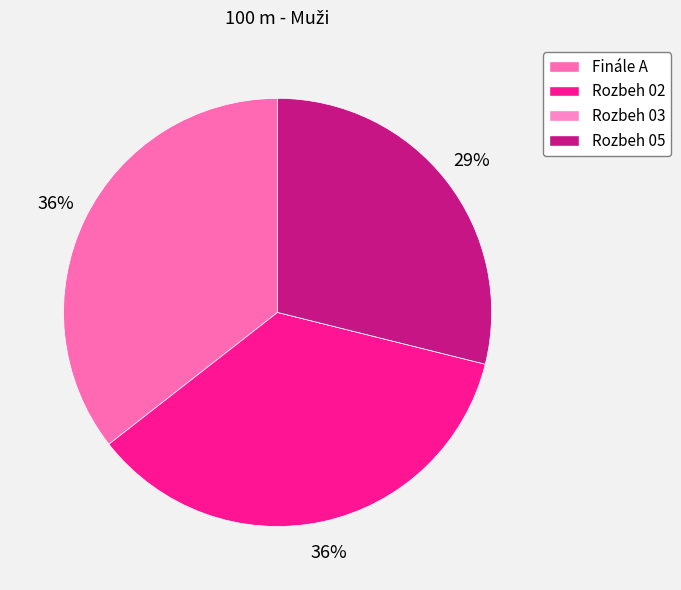

How many segments does this pie chart have?

4